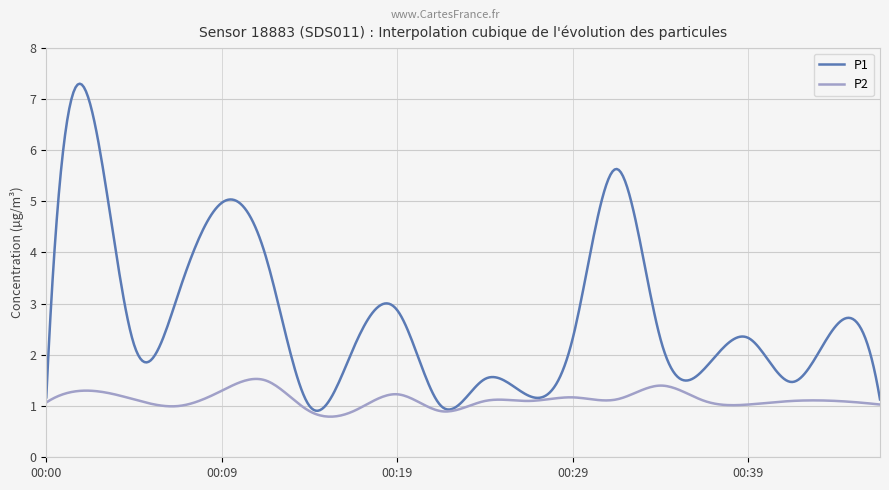

List the series in order of their overall mean, highest first.

P1, P2